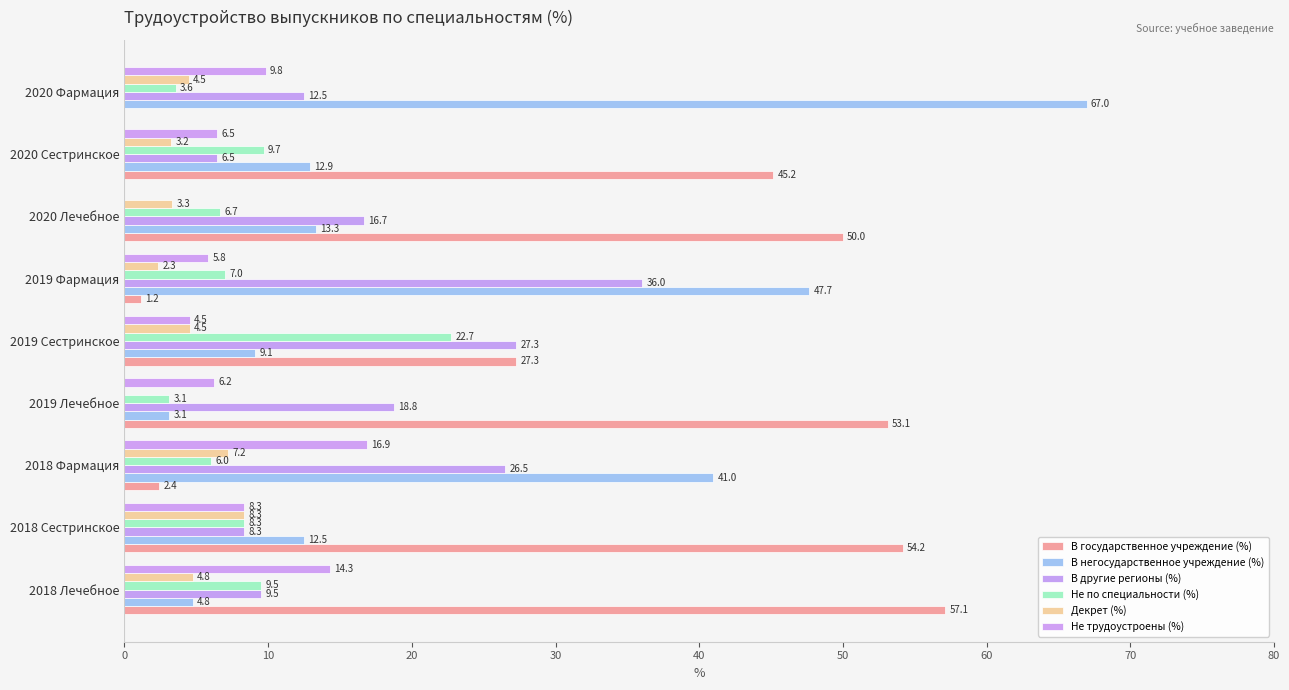

How many data points does each series have?

9